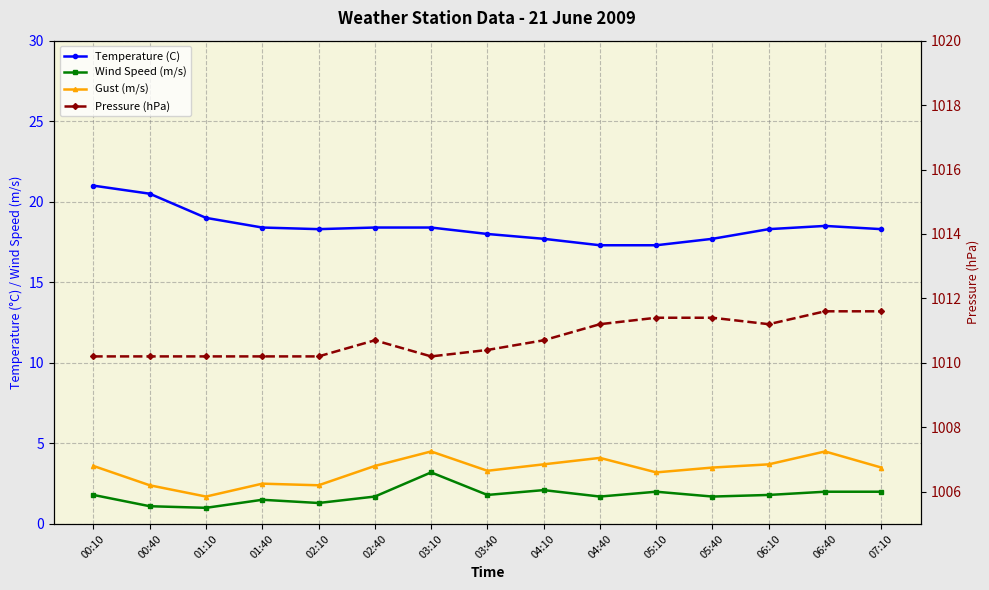

Reading right to left, extract all data points from this chart.

Temperature (C): 18.3	18.5	18.3	17.7	17.3	17.3	17.7	18.0	18.4	18.4	18.3	18.4	19.0	20.5	21.0
Wind Speed (m/s): 2.0	2.0	1.8	1.7	2.0	1.7	2.1	1.8	3.2	1.7	1.3	1.5	1.0	1.1	1.8
Gust (m/s): 3.5	4.5	3.7	3.5	3.2	4.1	3.7	3.3	4.5	3.6	2.4	2.5	1.7	2.4	3.6
Pressure (hPa): 1011.6	1011.6	1011.2	1011.4	1011.4	1011.2	1010.7	1010.4	1010.2	1010.7	1010.2	1010.2	1010.2	1010.2	1010.2